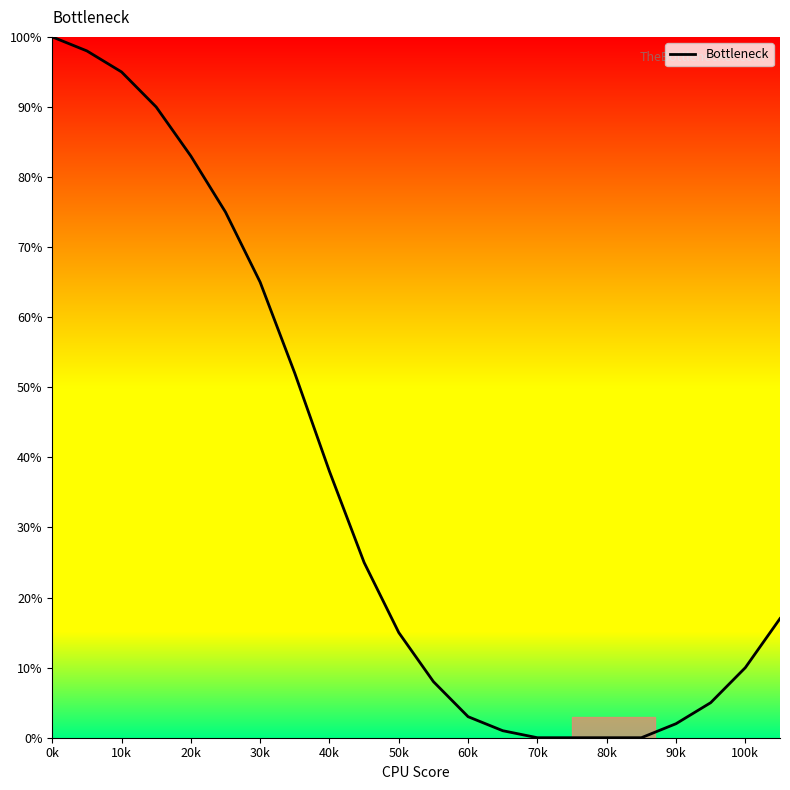

How many lines are shown in the chart?

1